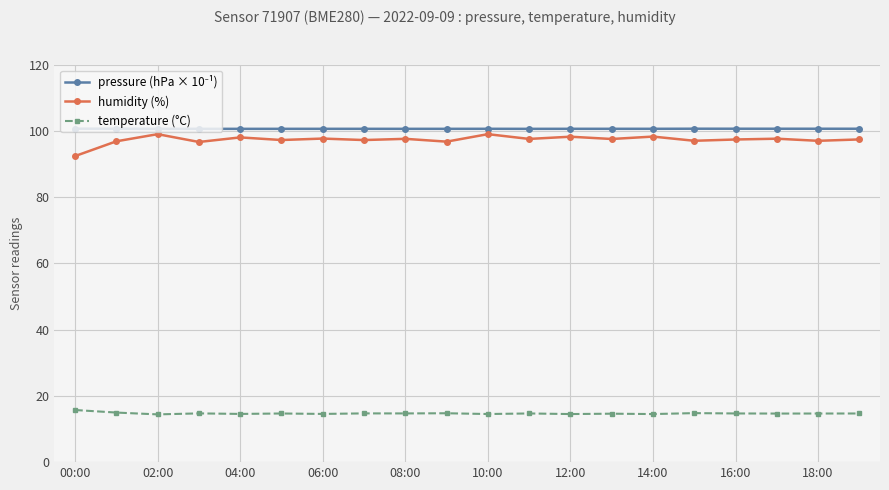

What is the difference between the second highest and second lowest values in the humidity (%) series?

2.4